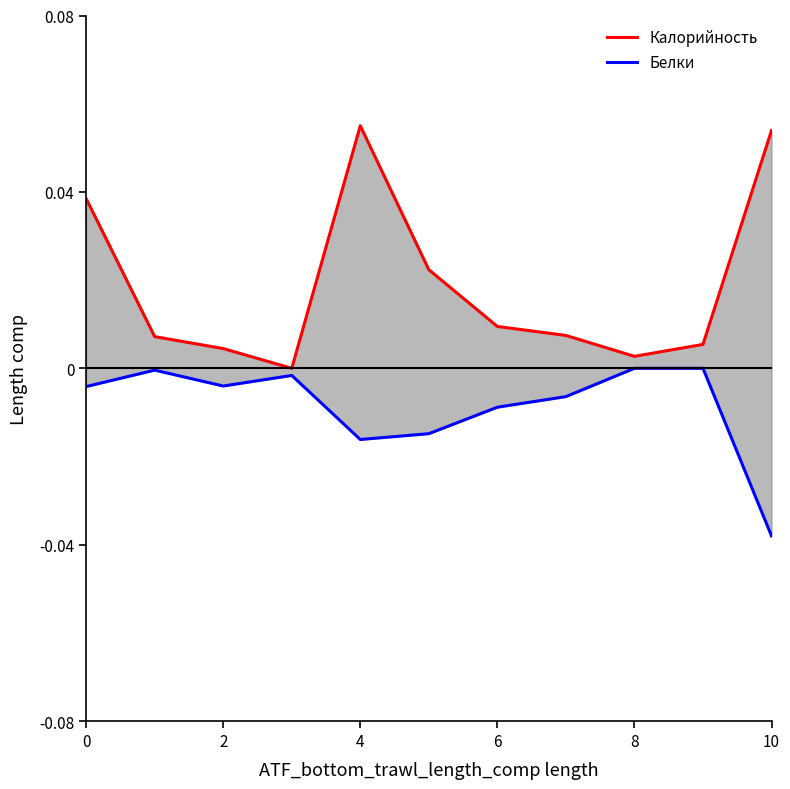

The Белки series shows -0.0 at 6. True or false?

True